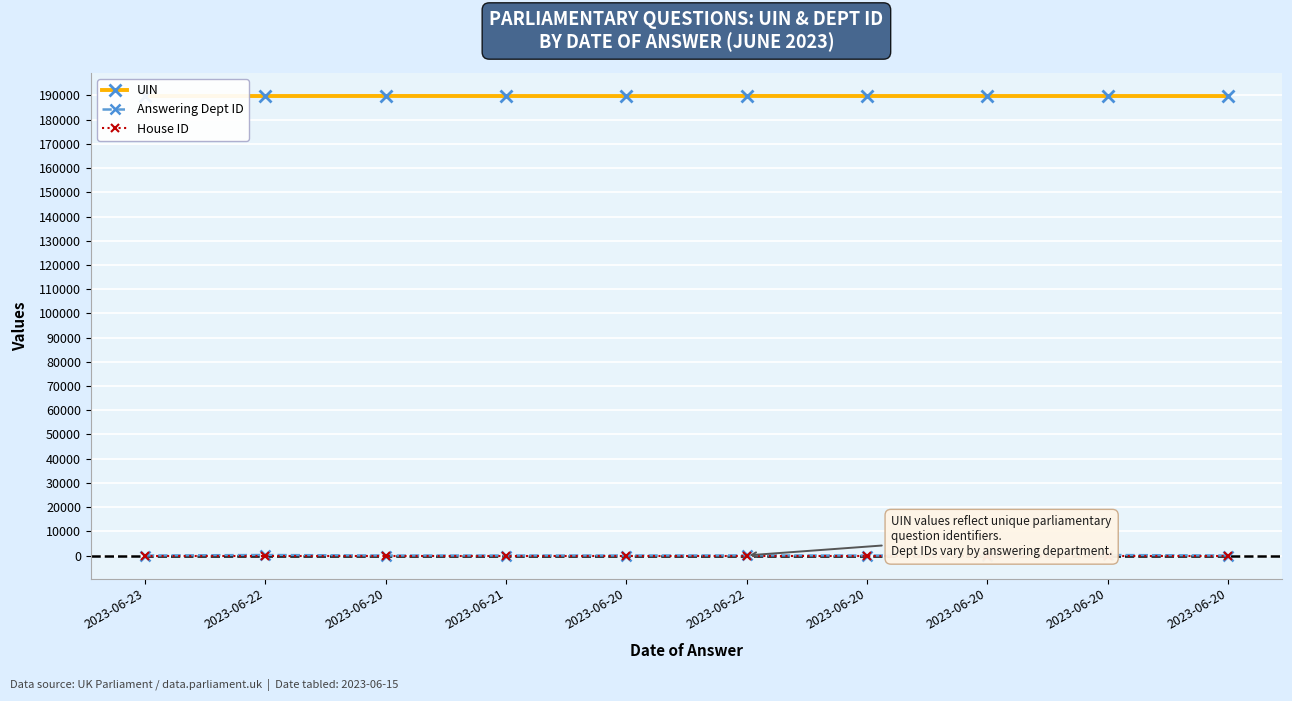

What is the highest value of the Answering Dept ID series?

217